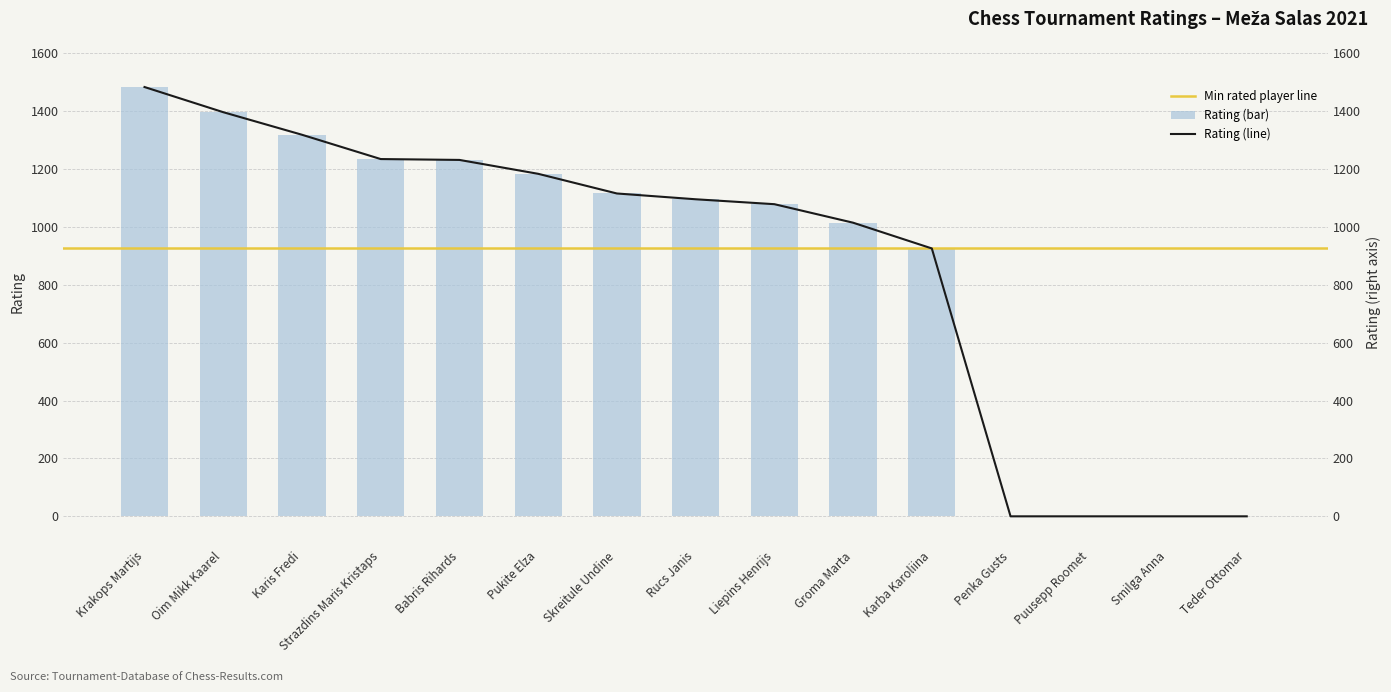

Reading left to right, what are all the values shown in this chart?

Krakops Martijs=1484	Oim Mikk Kaarel=1397	Karis Fredi=1319	Strazdins Maris Kristaps=1235	Babris Rihards=1232	Pukite Elza=1184	Skreitule Undine=1116	Rucs Janis=1096	Liepins Henrijs=1079	Groma Marta=1015	Karba Karoliina=926	Penka Gusts=0	Puusepp Roomet=0	Smilga Anna=0	Teder Ottomar=0